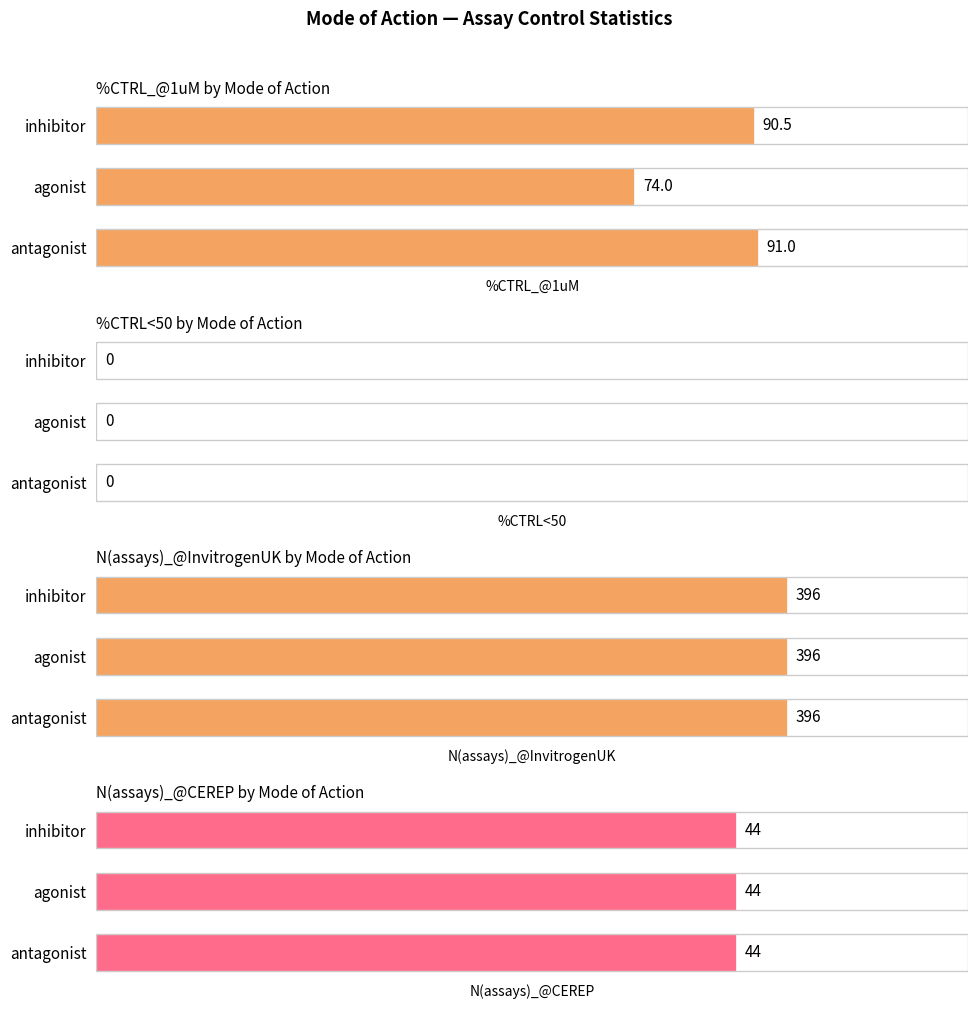

How many series are shown in this chart?

4